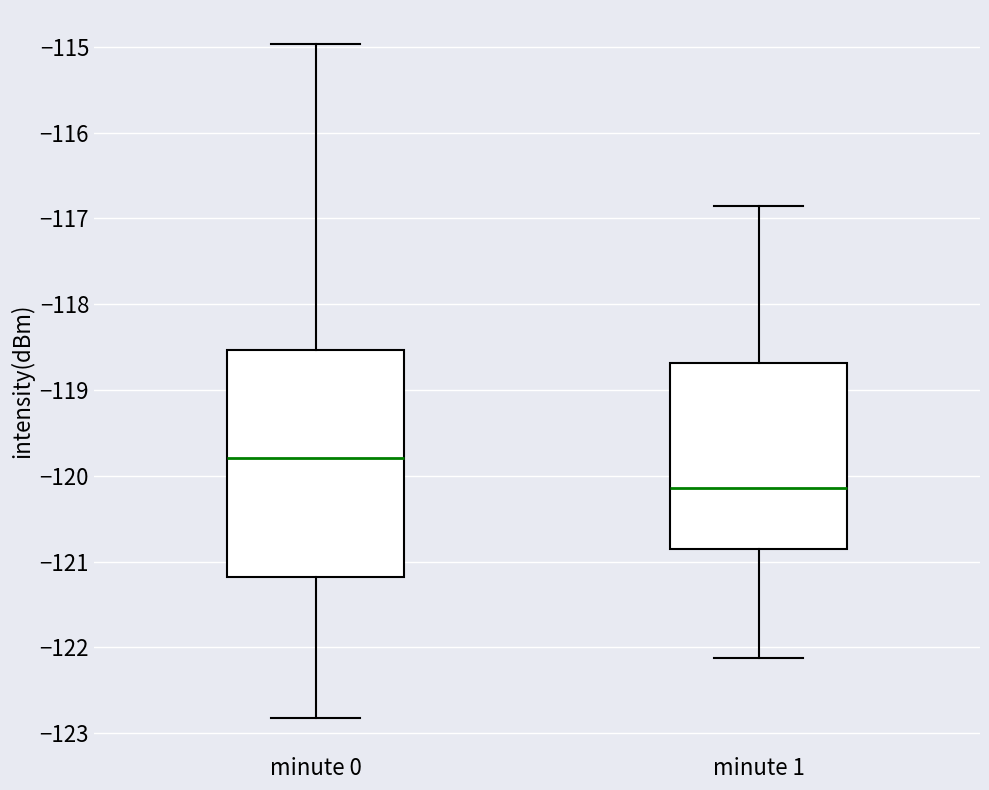

Reading left to right, read every box against the y-axis: the position of its median line, the range the box covers, and the ends of its whiskers. The values are not printed on the chart, so give them approximately, as read against the axis.

minute 0: median -119.8, box -121.2 to -118.5, whiskers -122.8 to -115.0
minute 1: median -120.1, box -120.9 to -118.7, whiskers -122.1 to -116.9